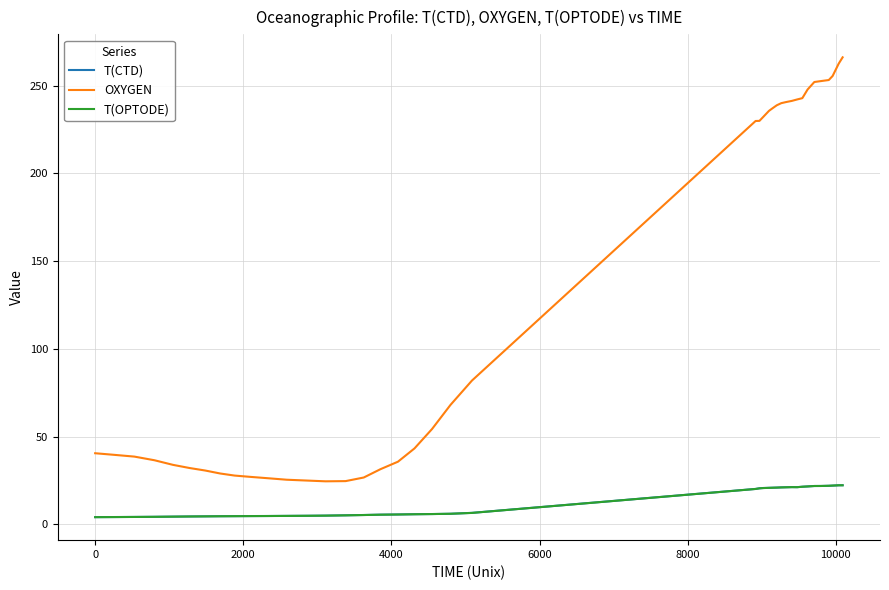

True or false: T(CTD) has more than 0 interior local peaks.

True